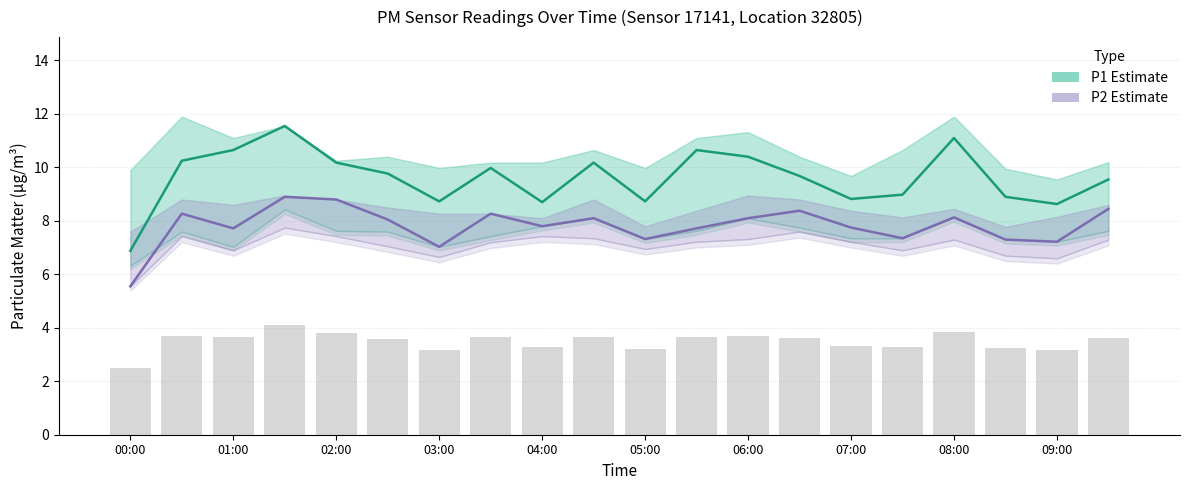

The value of P2 (PM2.5) at 06:00 is 8.1. True or false?

True